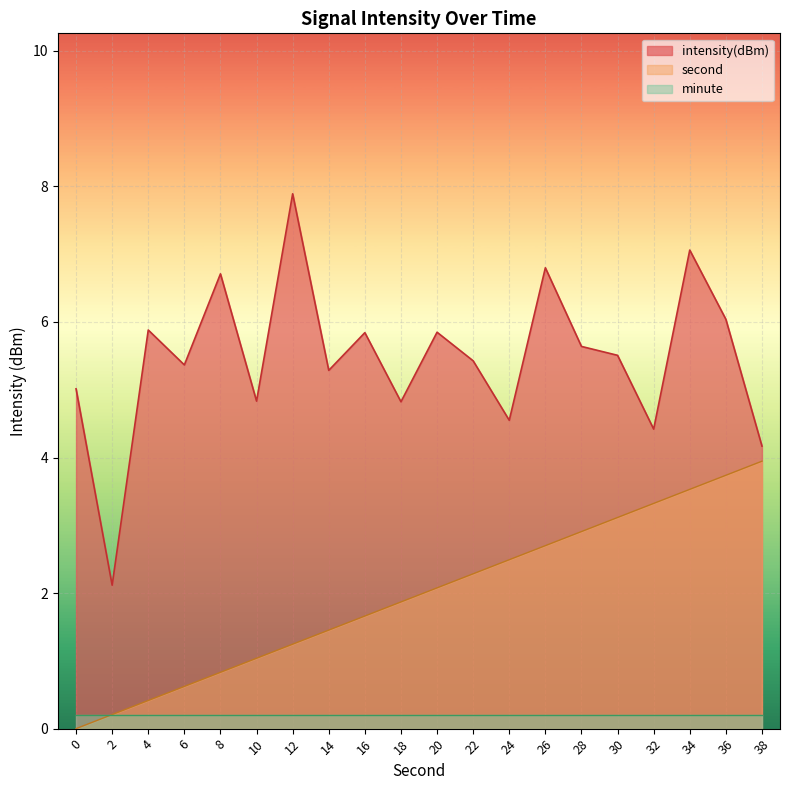

Which series changed the most between 0 and 22?

second